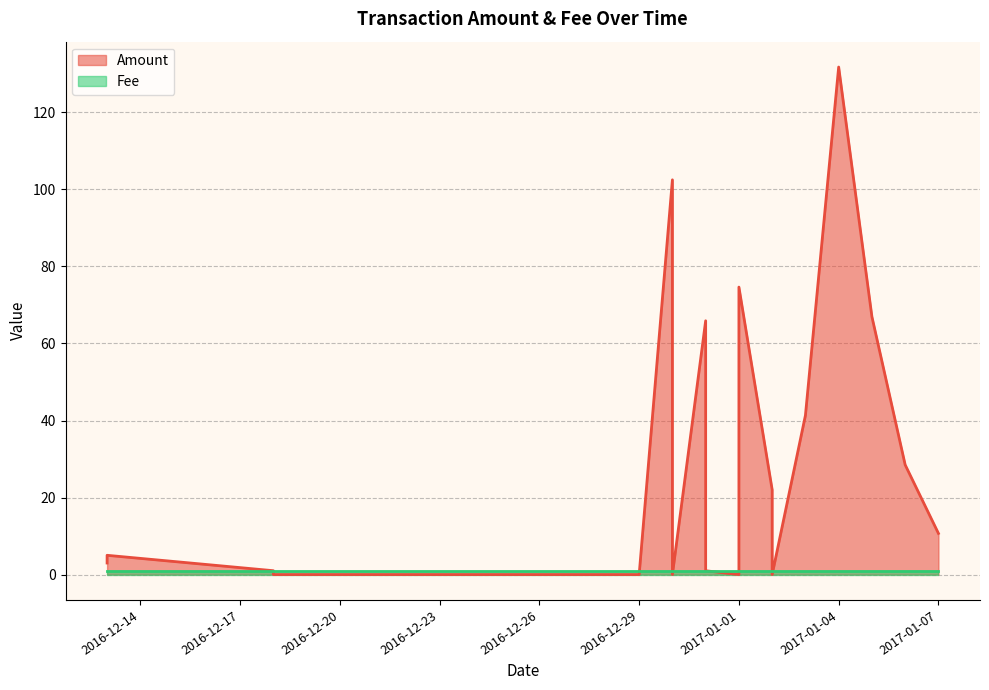

Which series changed the most between 2017-01-02 and 2016-12-28?

Amount